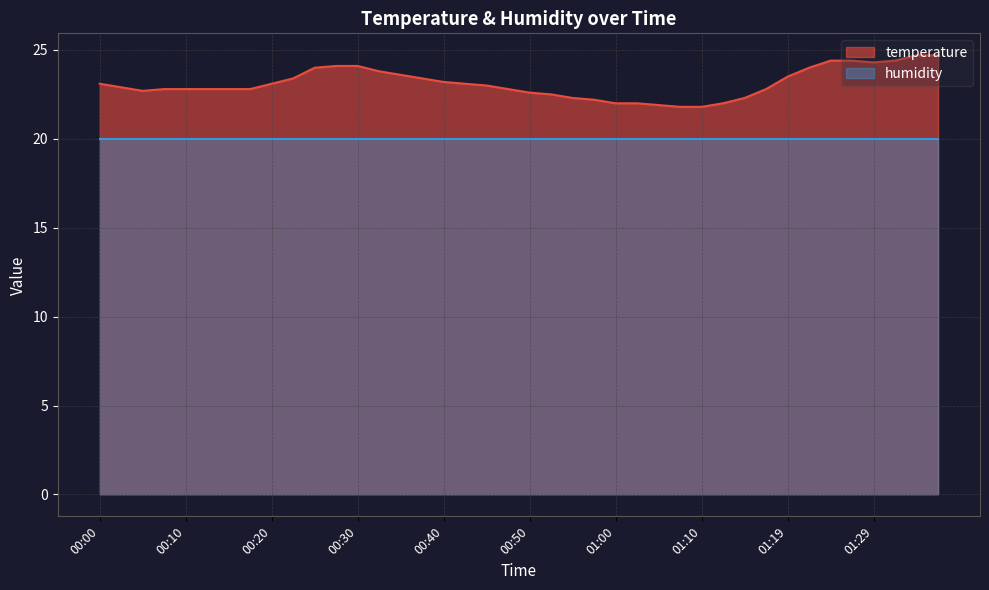

Reading right to left, extract all data points from this chart.

24.7	24.7	24.4	24.3	24.4	24.4	24.0	23.5	22.8	22.3	22.0	21.8	21.8	21.9	22.0	22.0	22.2	22.3	22.5	22.6	22.8	23.0	23.1	23.2	23.4	23.6	23.8	24.1	24.1	24.0	23.4	23.1	22.8	22.8	22.8	22.8	22.8	22.7	22.9	23.1